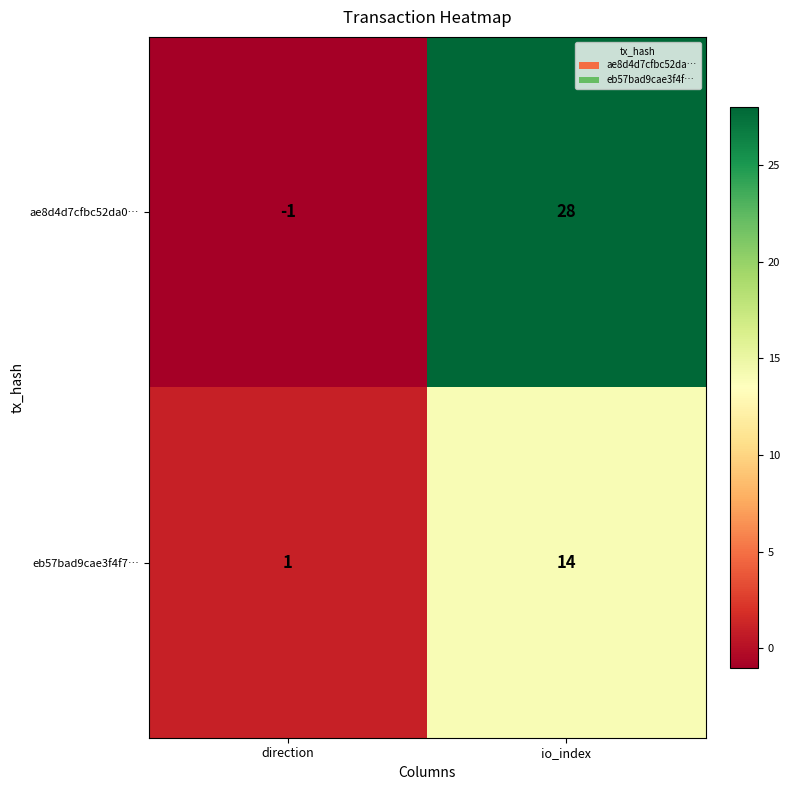

Reading left to right, what are all the values shown in this chart?

ae8d4d7cfbc52da0…: direction=-1	io_index=28
eb57bad9cae3f4f7…: direction=1	io_index=14